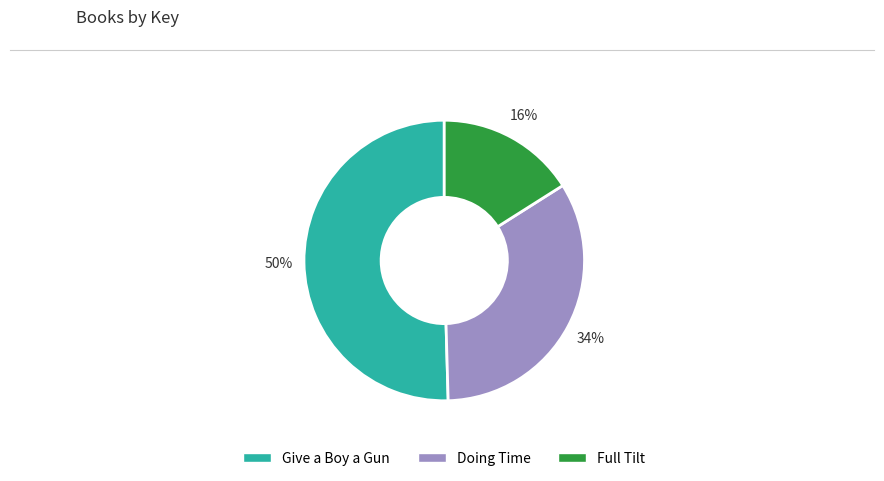

Which category accounts for the majority?

Give a Boy a Gun